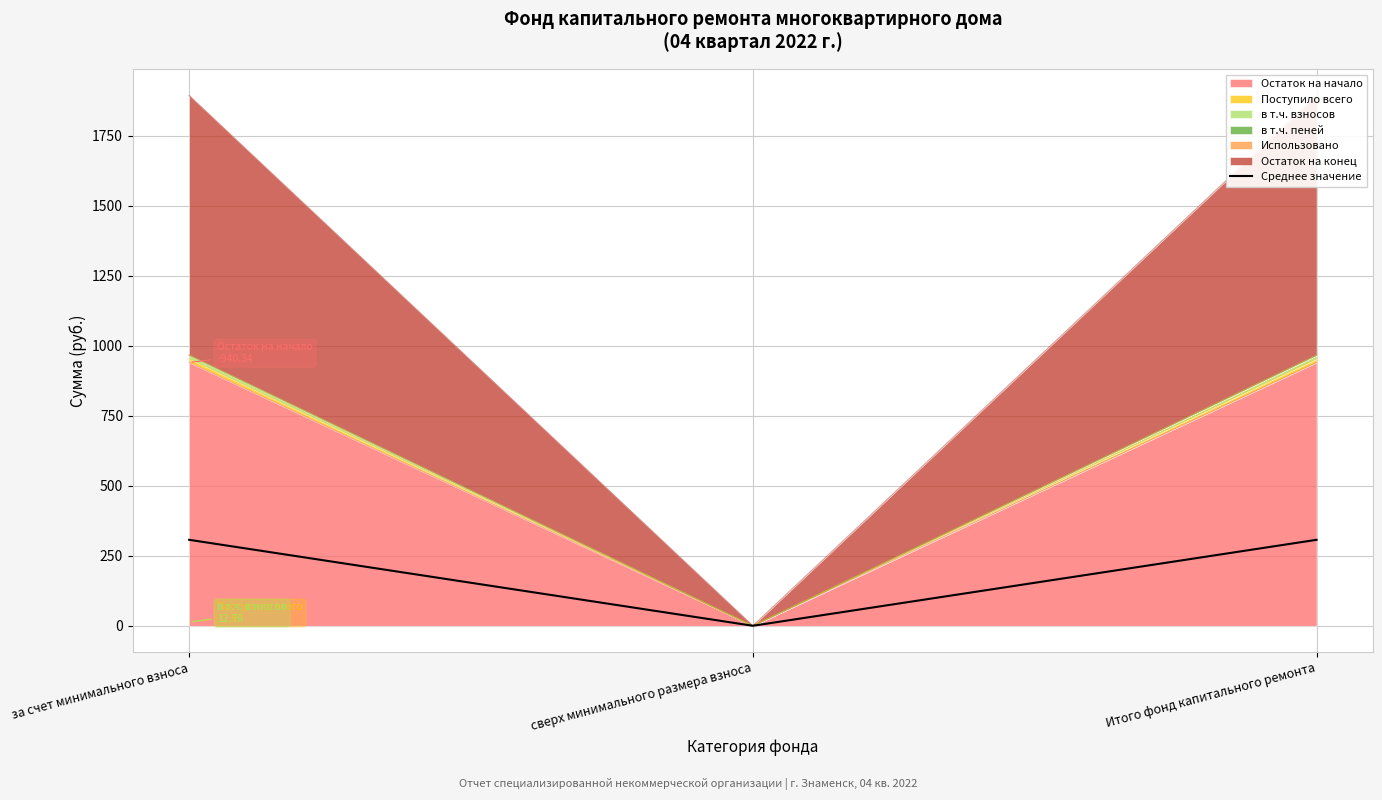

The value at за счет минимального взноса is 169.9. True or false?

False